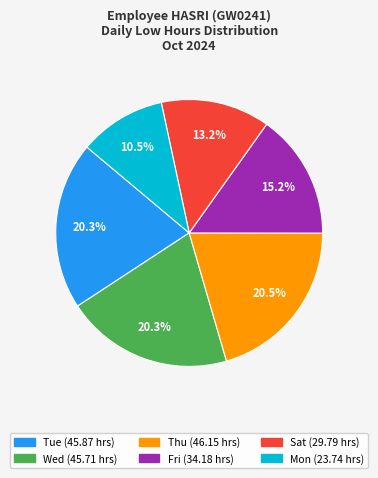

Is there any slice that represents more than half of the pie?

No